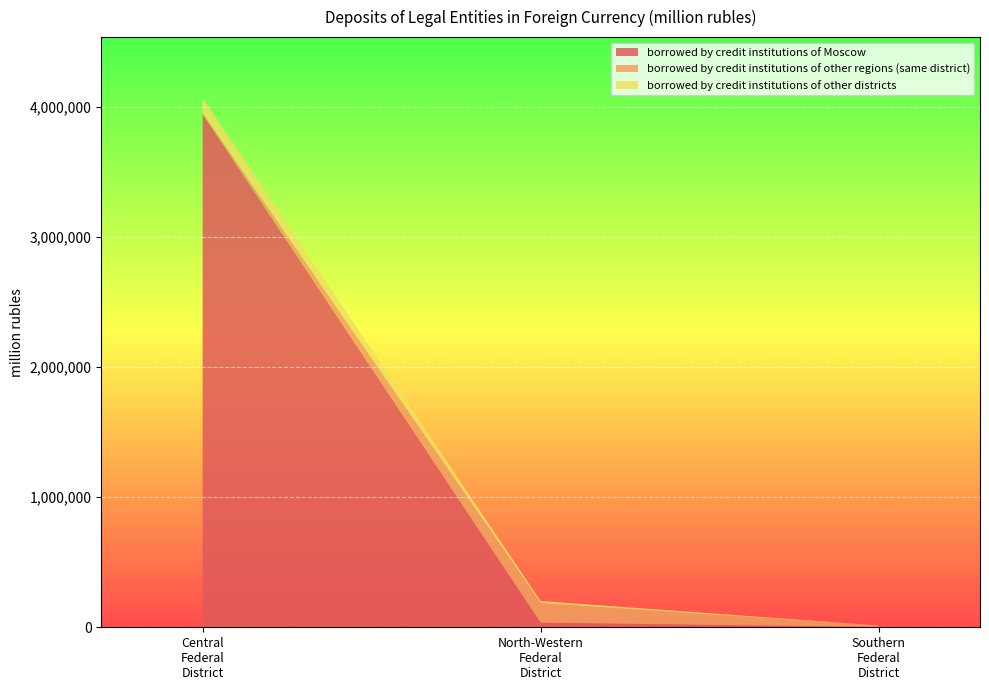

What are all the series names shown in the legend?

borrowed by credit institutions of Moscow, borrowed by credit institutions of other regions (same district), borrowed by credit institutions of other districts